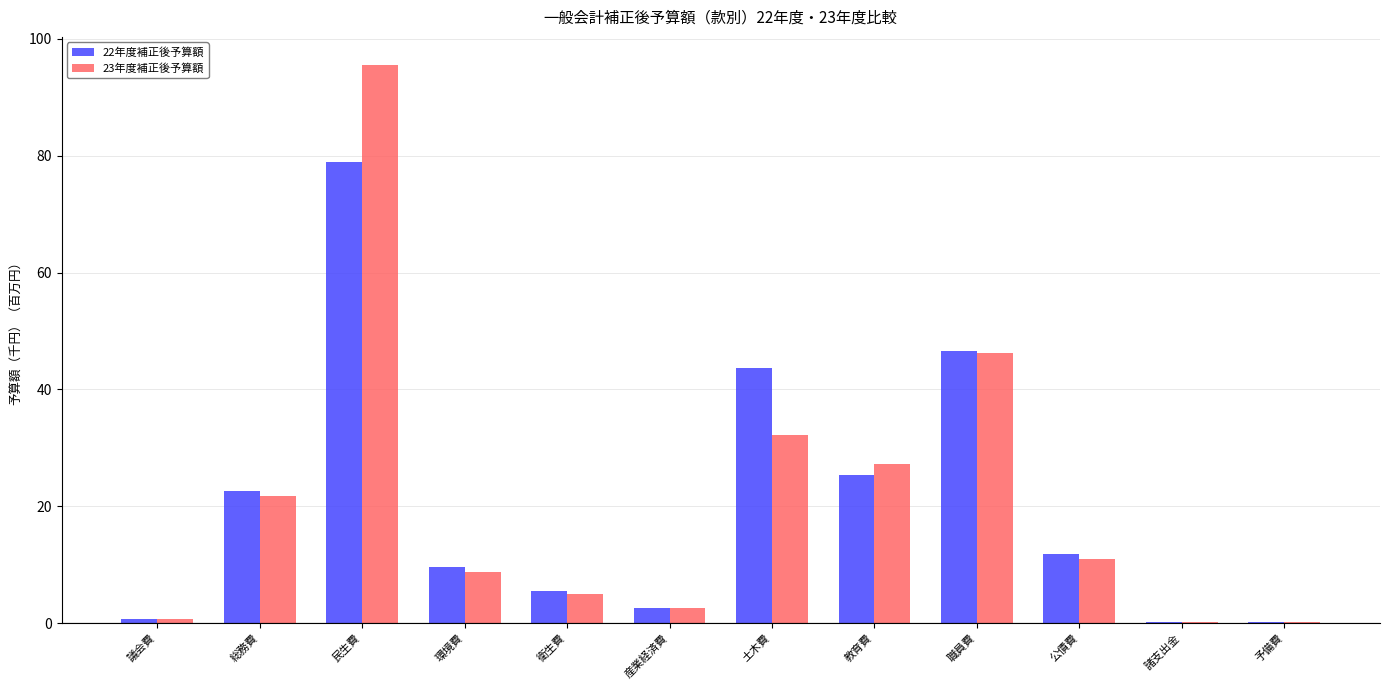

What are all the series names shown in the legend?

22年度補正後予算額, 23年度補正後予算額